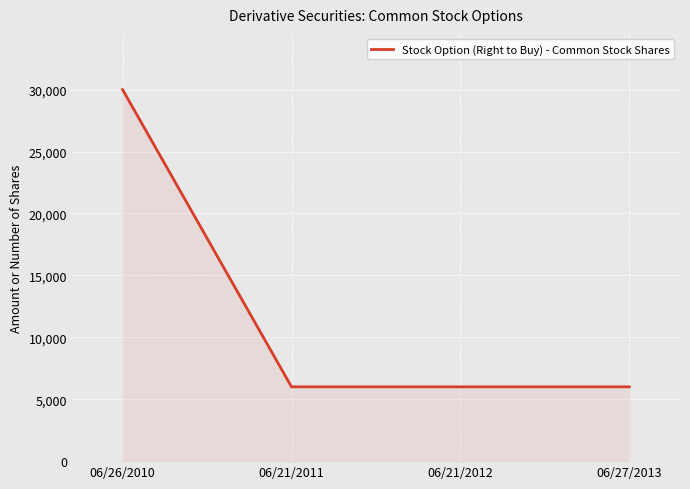

What position from the left is 06/21/2011?

2